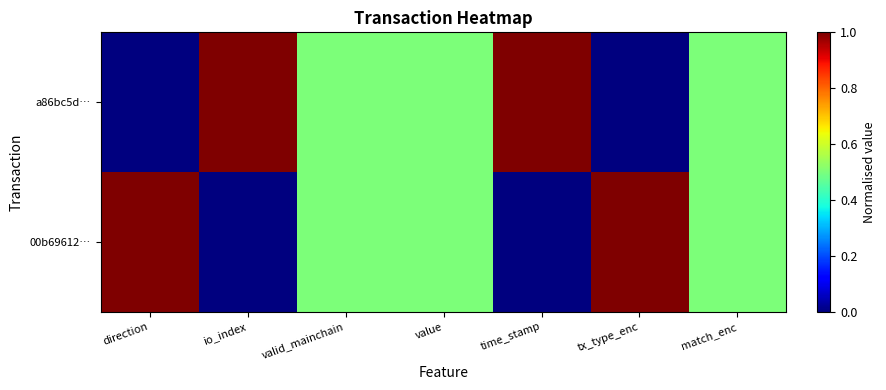

List the series in order of their peak value, lowest first.

a86bc5d…, 00b69612…